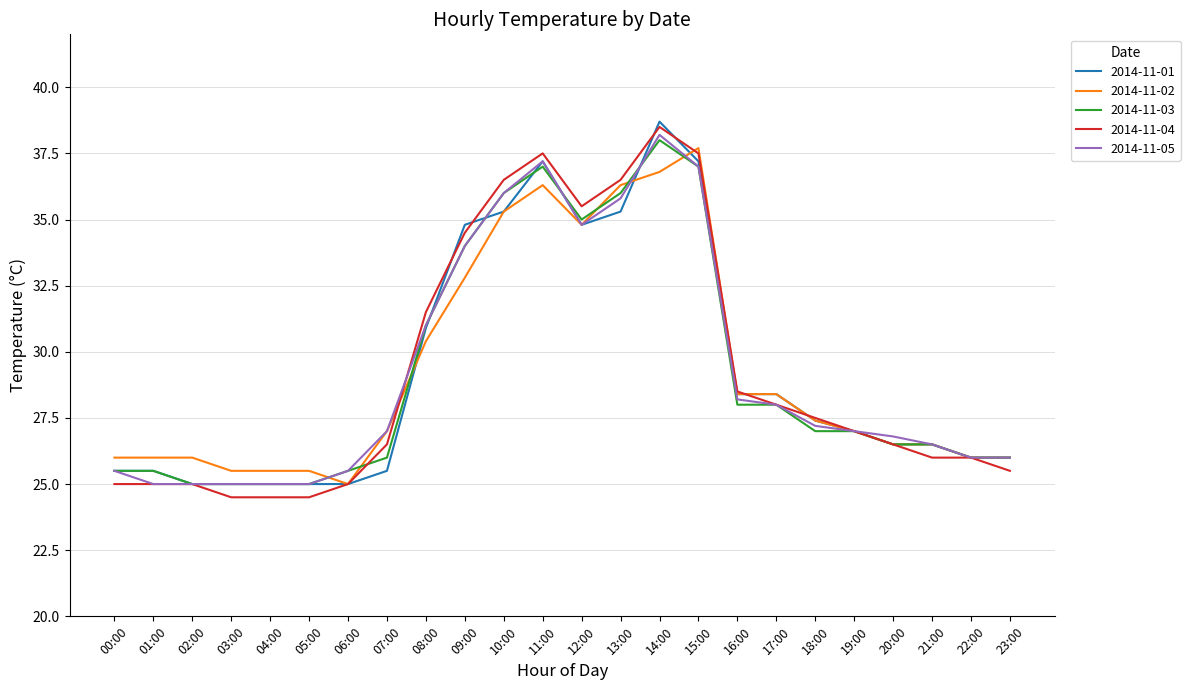

What is the difference between the highest and lowest values at 23:00?

0.5